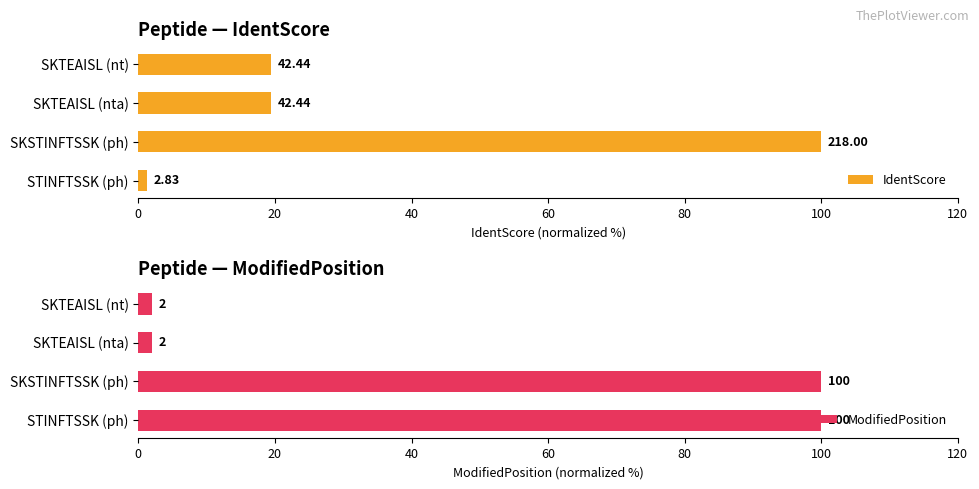

What is the maximum value shown in the chart?

100.0